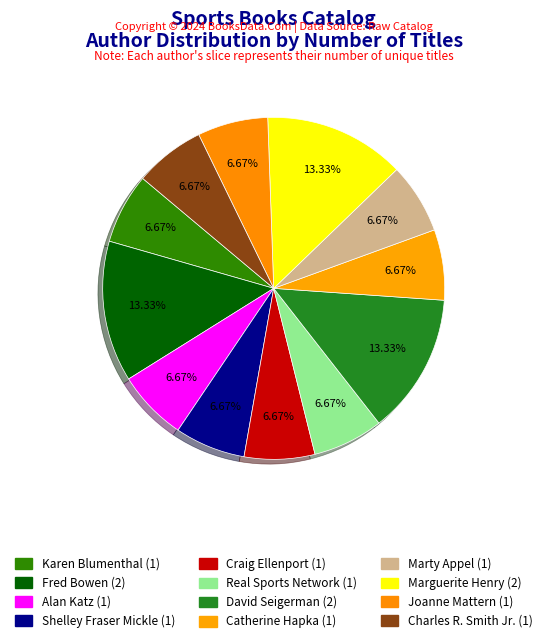

To the nearest percent, what portion does Alan Katz represent?

7%